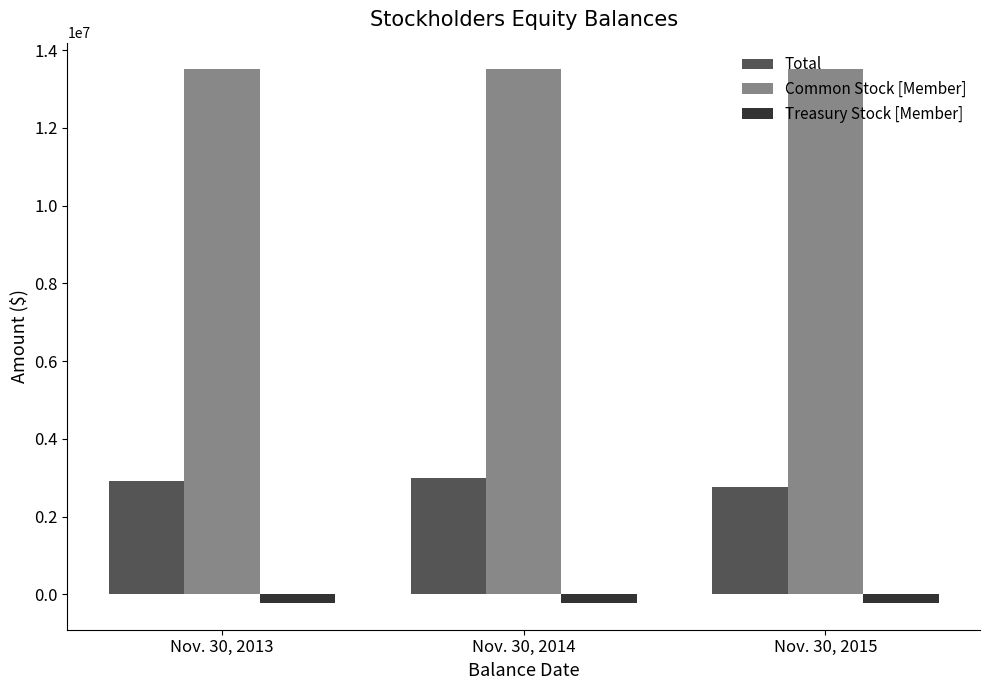

What is the maximum value shown in the chart?

13508257